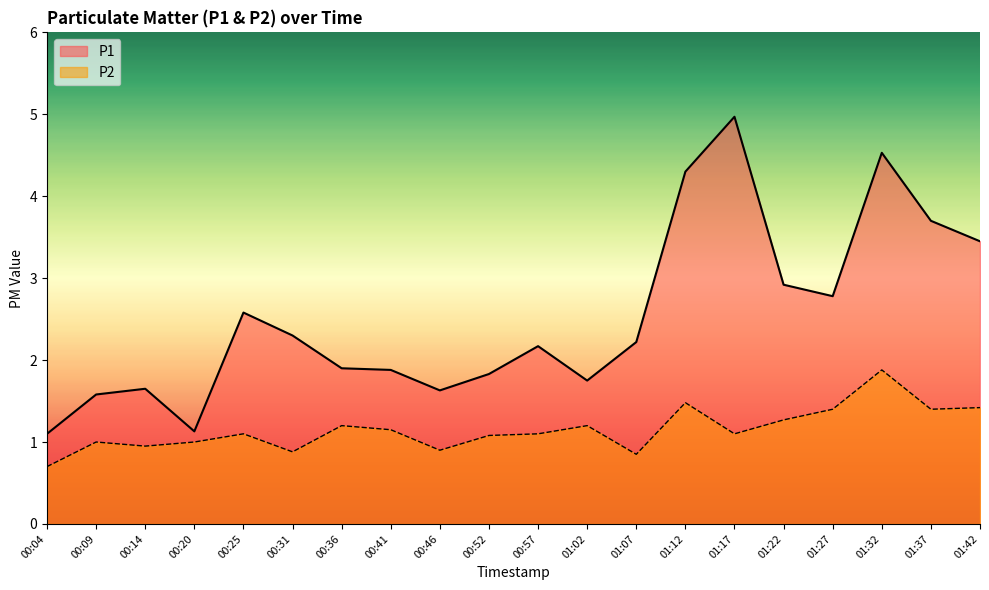

Reading left to right, list all the values displayed in this chart.

P1: 00:04=1.1	00:09=1.6	00:14=1.6	00:20=1.1	00:25=2.6	00:31=2.3	00:36=1.9	00:41=1.9	00:46=1.6	00:52=1.8	00:57=2.2	01:02=1.8	01:07=2.2	01:12=4.3	01:17=5.0	01:22=2.9	01:27=2.8	01:32=4.5	01:37=3.7	01:42=3.5
P2: 00:04=0.7	00:09=1.0	00:14=0.9	00:20=1.0	00:25=1.1	00:31=0.9	00:36=1.2	00:41=1.1	00:46=0.9	00:52=1.1	00:57=1.1	01:02=1.2	01:07=0.8	01:12=1.5	01:17=1.1	01:22=1.3	01:27=1.4	01:32=1.9	01:37=1.4	01:42=1.4